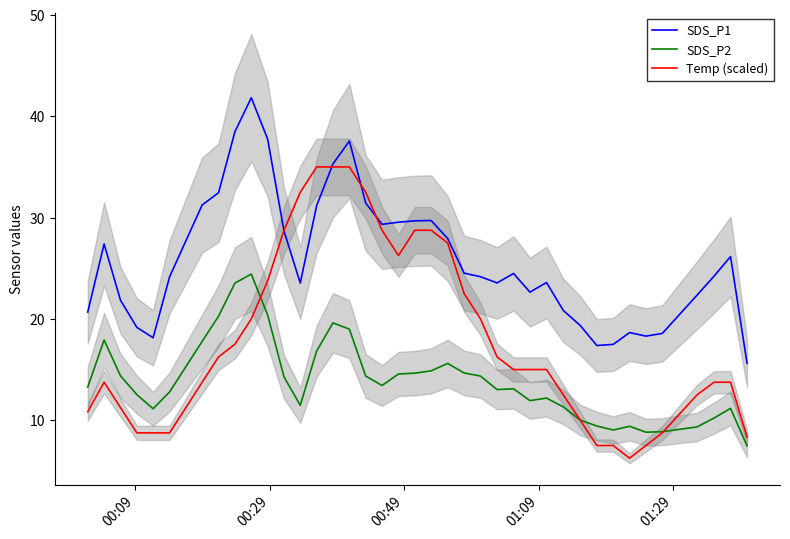

How many times do SDS_P1 and Temp (scaled) cross each other?

4